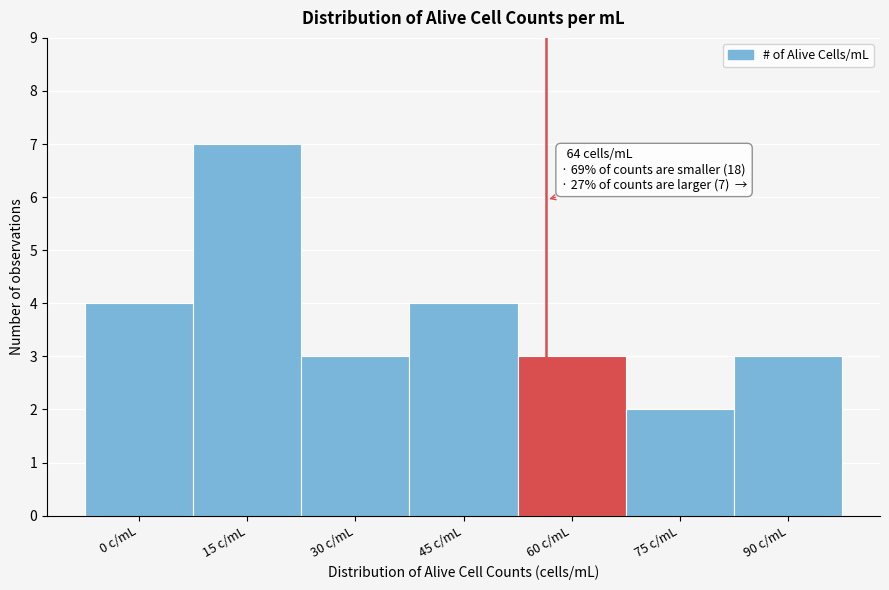

Reading left to right, extract all data points from this chart.

0 c/mL=4	15 c/mL=7	30 c/mL=3	45 c/mL=4	60 c/mL=3	75 c/mL=2	90 c/mL=3